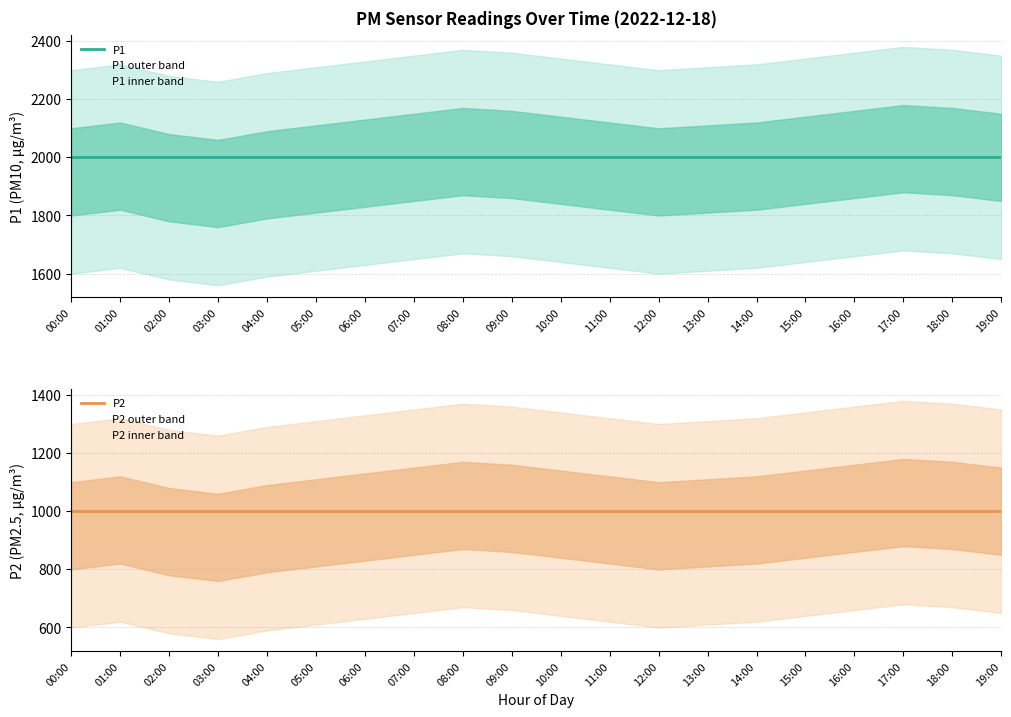

Rank the series by their maximum value, from lowest to highest.

P2, P1